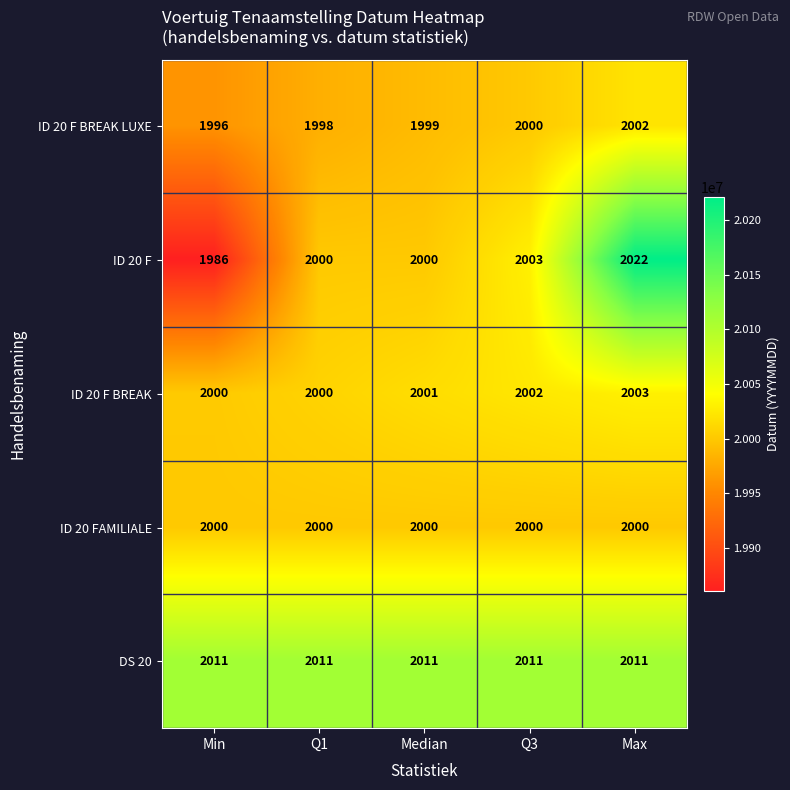

At which category is the sum across all series the highest?

Max